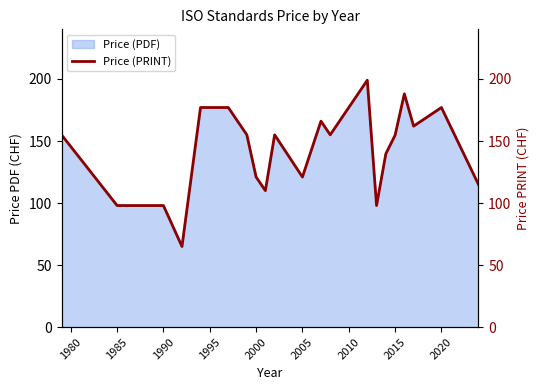

Does the chart display data point markers on the line(s)?

No